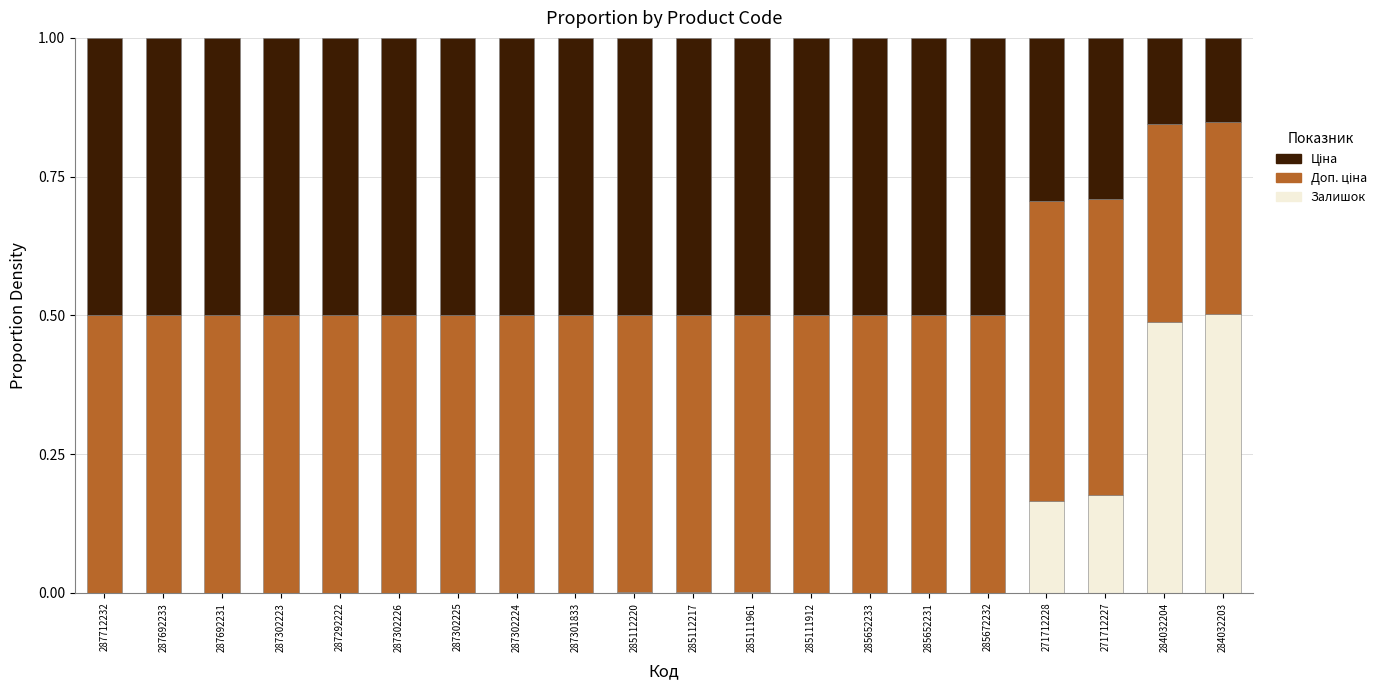

The value of Залишок at 287712232 is 0.0. True or false?

True